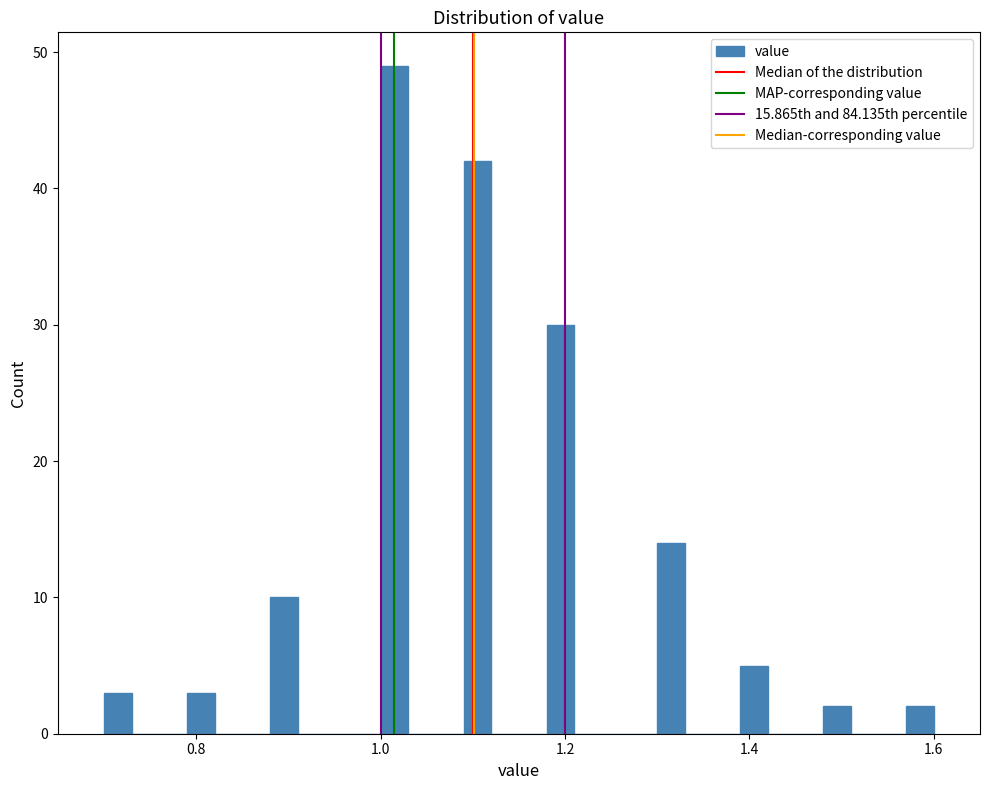

Around what value on the x-axis is the tallest bar? Give the approximate position of its centre, as read against the axis.

1.02